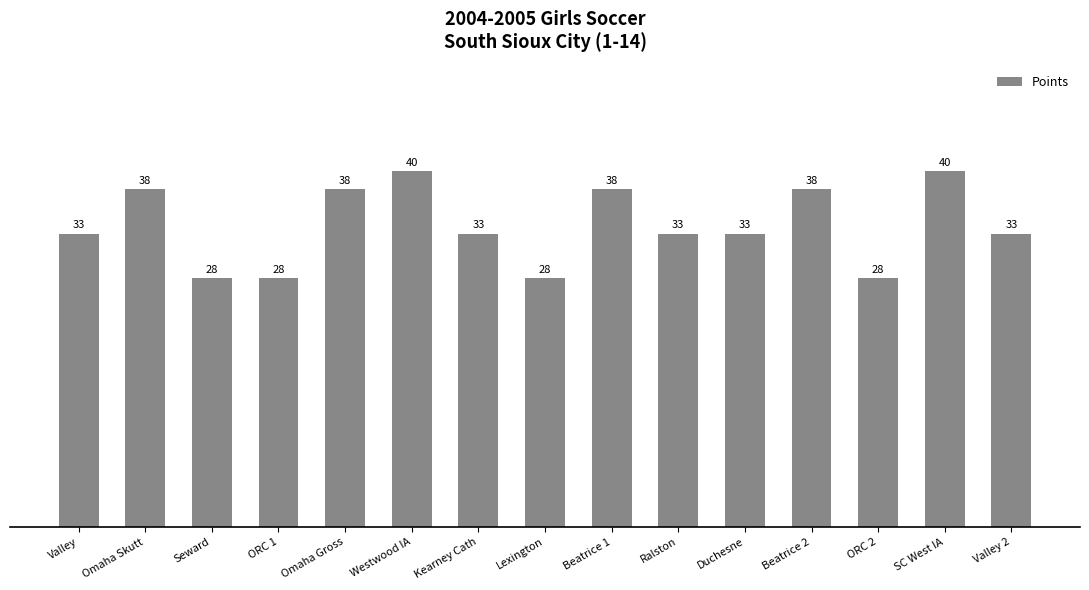

Reading left to right, transcribe all the data shown in this chart.

Valley=33	Omaha Skutt=38	Seward=28	ORC 1=28	Omaha Gross=38	Westwood IA=40	Kearney Cath=33	Lexington=28	Beatrice 1=38	Ralston=33	Duchesne=33	Beatrice 2=38	ORC 2=28	SC West IA=40	Valley 2=33